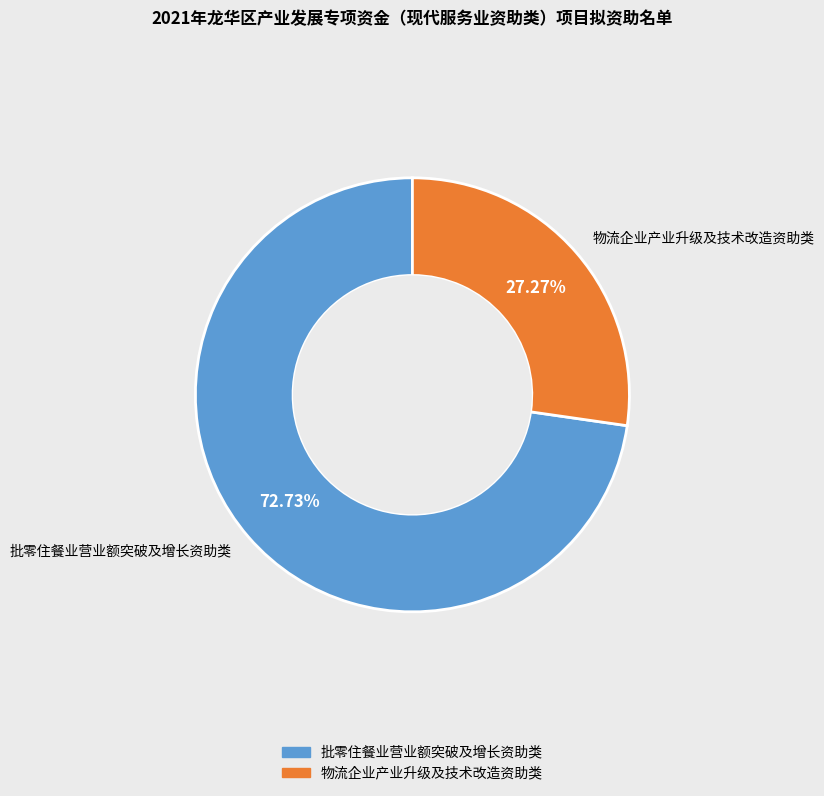

Is it true that 批零住餐业营业额突破及增长资助类 is 73% of the pie?

True